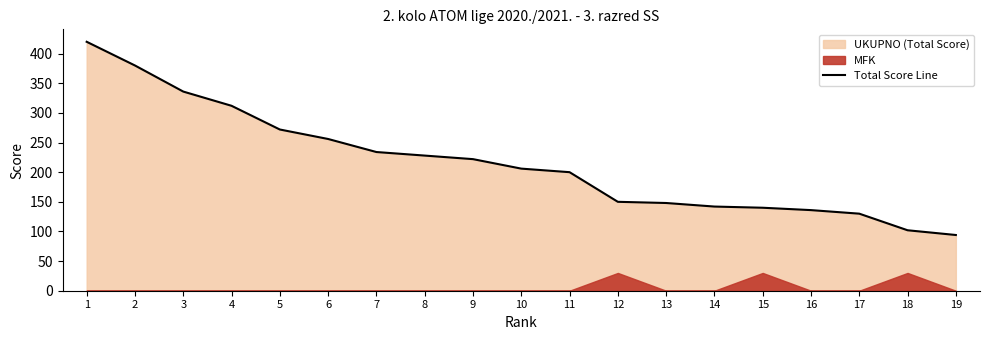

What is the value of the 16th point from the left?

136